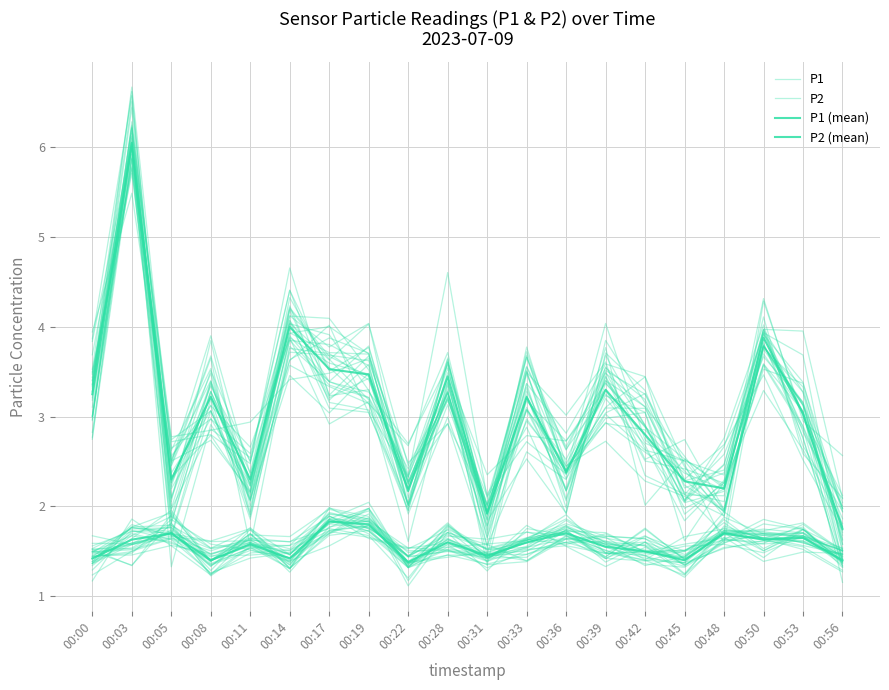

Reading right to left, extract all data points from this chart.

P1: 00:56=1.3	00:53=2.8	00:50=4.0	00:48=1.9	00:45=2.1	00:42=2.3	00:39=2.7	00:36=2.5	00:33=3.1	00:31=1.8	00:28=3.6	00:22=2.0	00:19=3.7	00:17=4.0	00:14=3.9	00:11=2.2	00:08=3.7	00:05=2.5	00:03=6.0	00:00=3.4
P2: 00:56=1.4	00:53=1.7	00:50=1.7	00:48=1.7	00:45=1.4	00:42=1.7	00:39=1.4	00:36=1.7	00:33=1.6	00:31=1.5	00:28=1.7	00:22=1.2	00:19=1.7	00:17=1.8	00:14=1.6	00:11=1.6	00:08=1.5	00:05=1.8	00:03=1.5	00:00=1.5
P1 (mean): 00:56=1.8	00:53=3.0	00:50=3.9	00:48=2.2	00:45=2.3	00:42=2.8	00:39=3.3	00:36=2.4	00:33=3.2	00:31=1.9	00:28=3.5	00:22=2.2	00:19=3.5	00:17=3.5	00:14=4.0	00:11=2.3	00:08=3.2	00:05=2.3	00:03=6.0	00:00=3.2
P2 (mean): 00:56=1.4	00:53=1.6	00:50=1.6	00:48=1.7	00:45=1.4	00:42=1.5	00:39=1.6	00:36=1.7	00:33=1.6	00:31=1.4	00:28=1.6	00:22=1.4	00:19=1.8	00:17=1.8	00:14=1.4	00:11=1.6	00:08=1.4	00:05=1.7	00:03=1.6	00:00=1.4